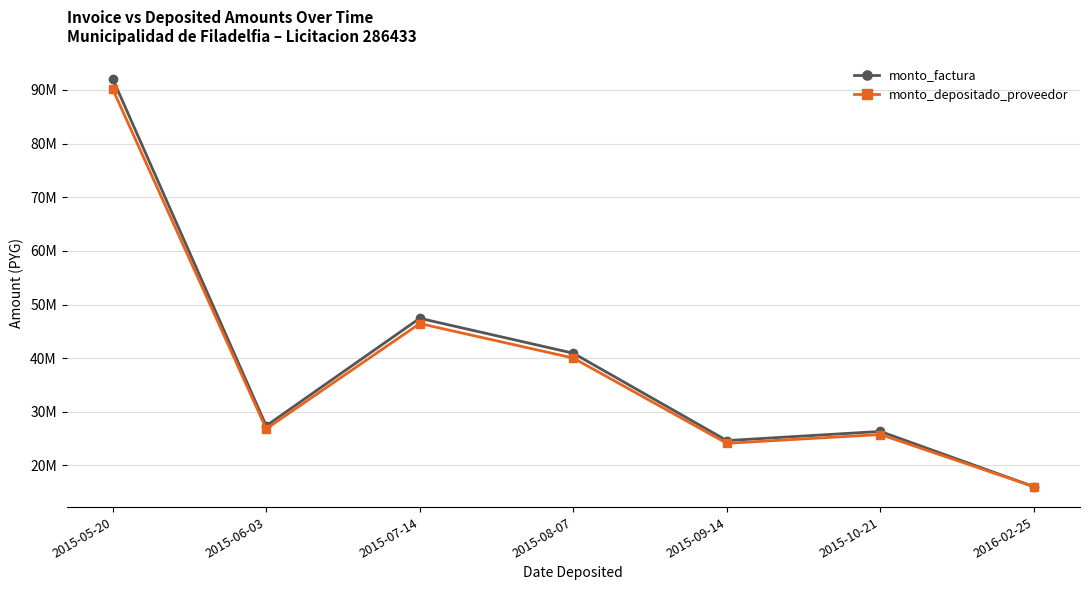

True or false: monto_factura and monto_depositado_proveedor intersect in this chart.

False